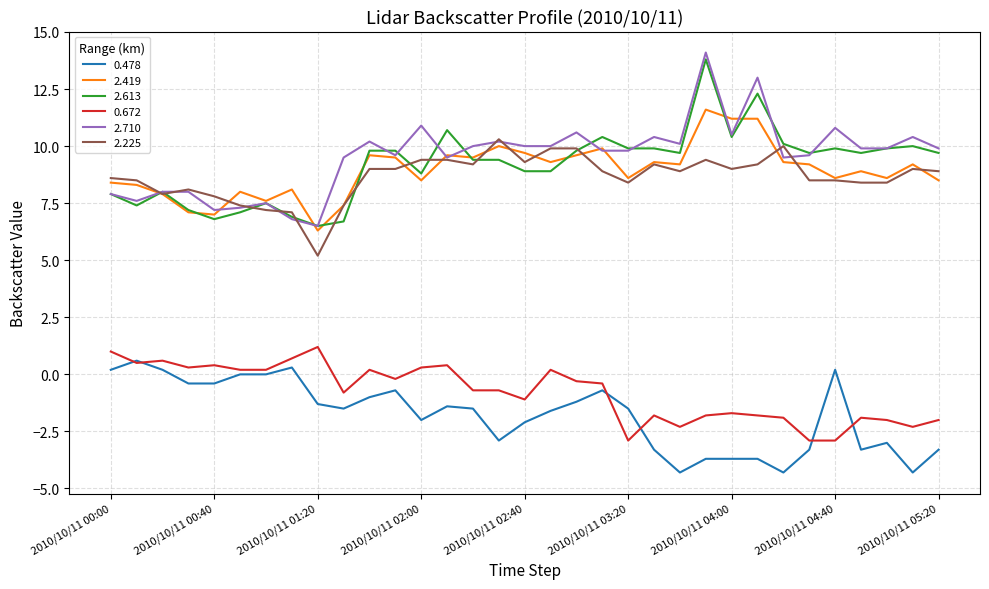

What is the lowest value of the 2.225 series?

5.2